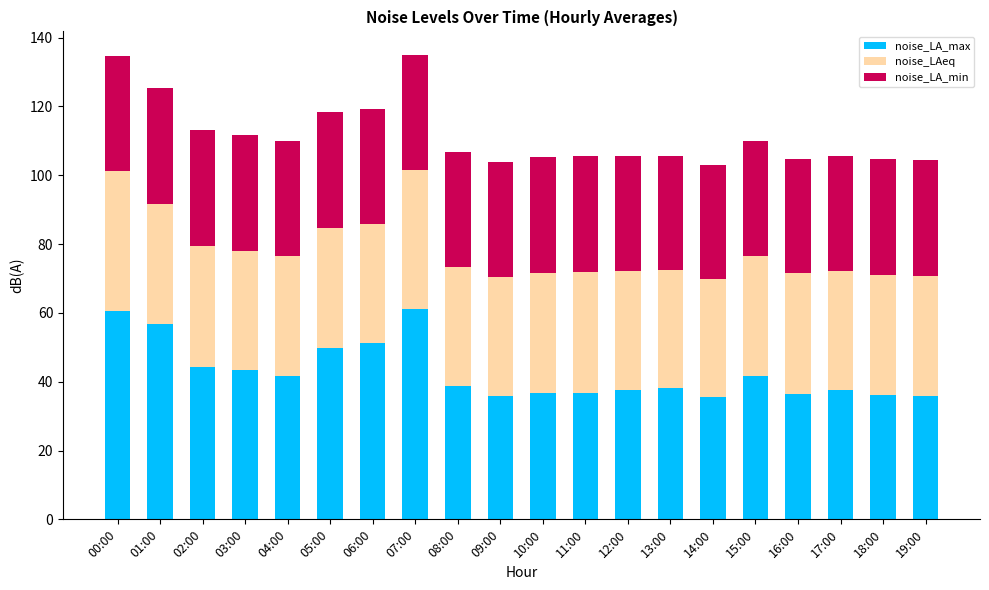

What is the lowest value of the noise_LA_max series?

35.5